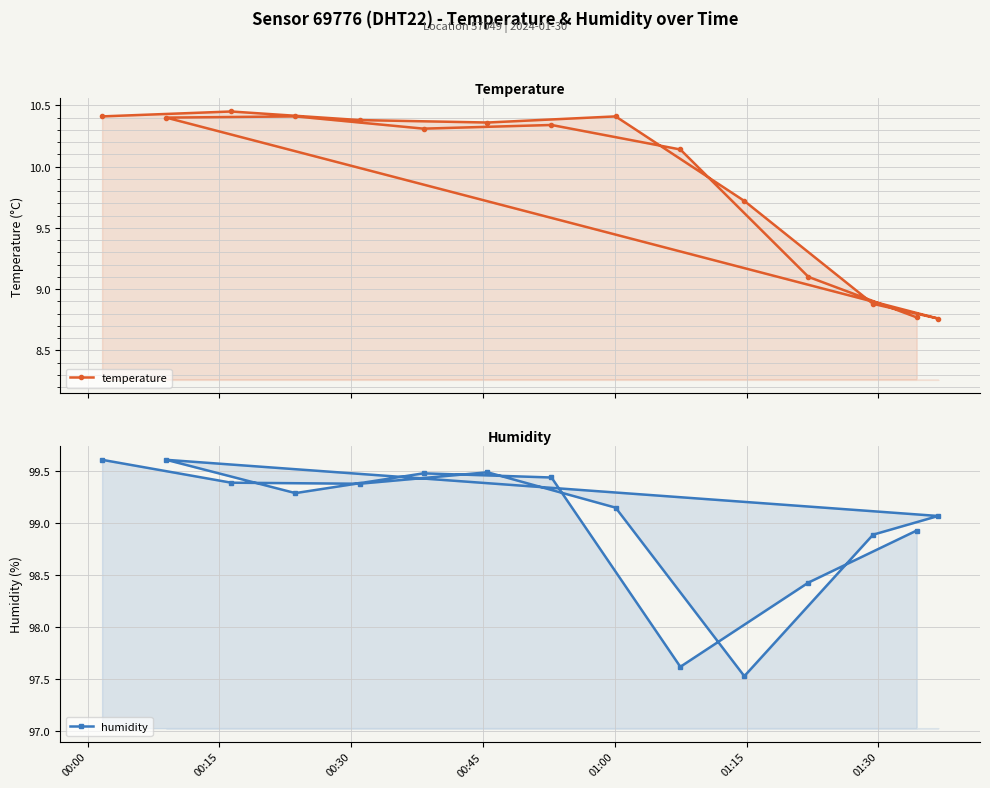

At 00:00, list the series in order from smallest to largest.

temperature, humidity